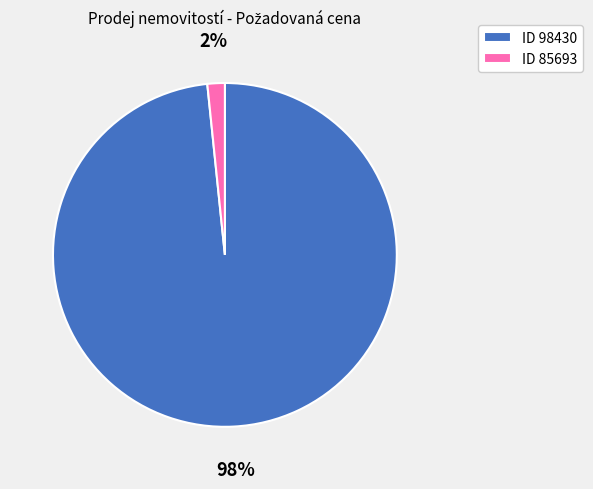

How many segments does this pie chart have?

2